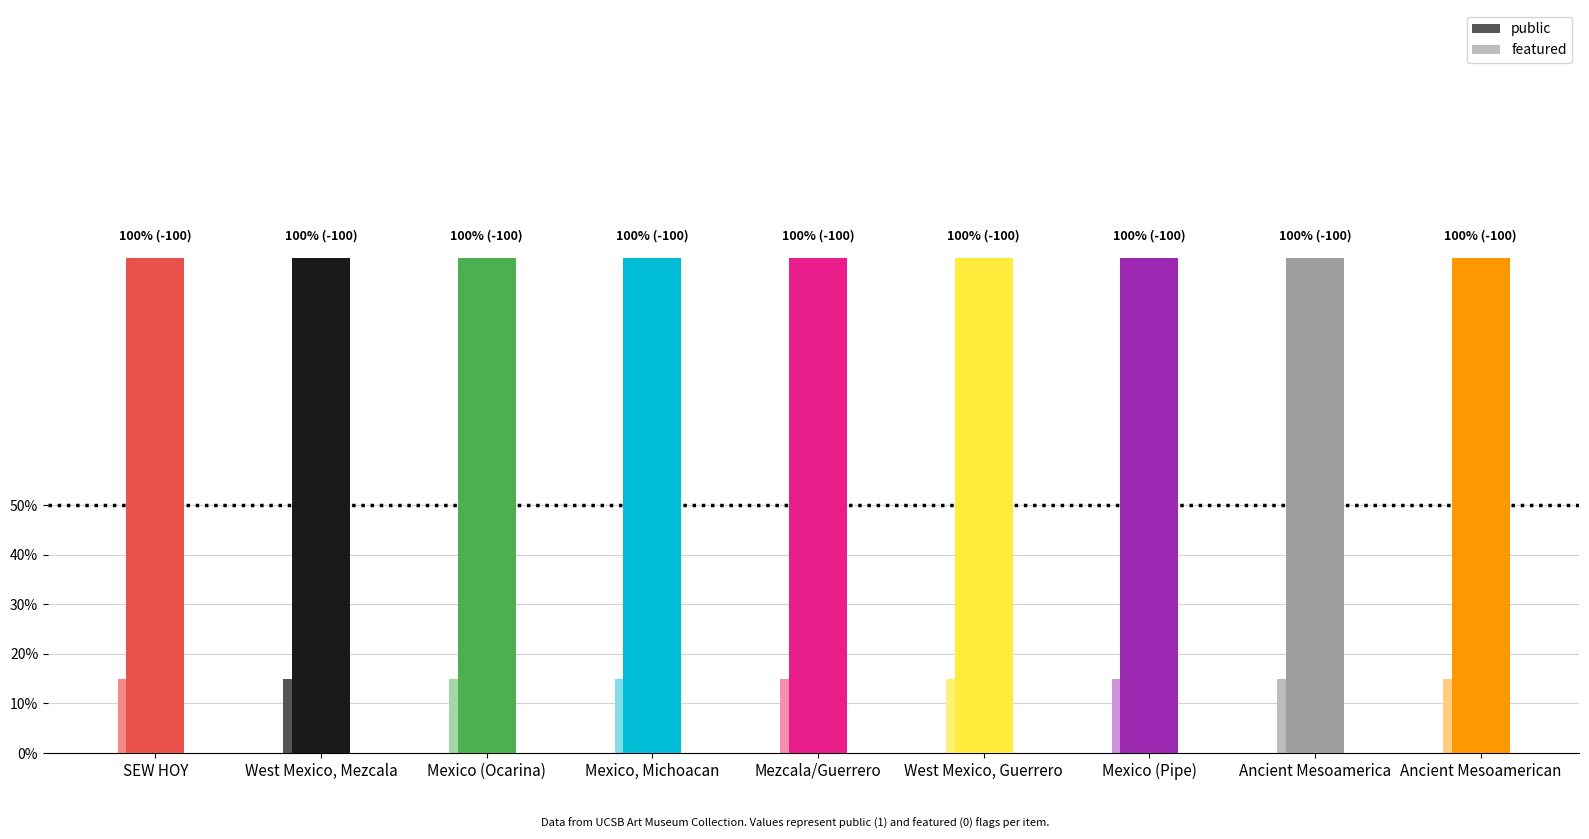

Reading left to right, what are all the values shown in this chart?

public: 1	1	1	1	1	1	1	1	1
featured: 0	0	0	0	0	0	0	0	0